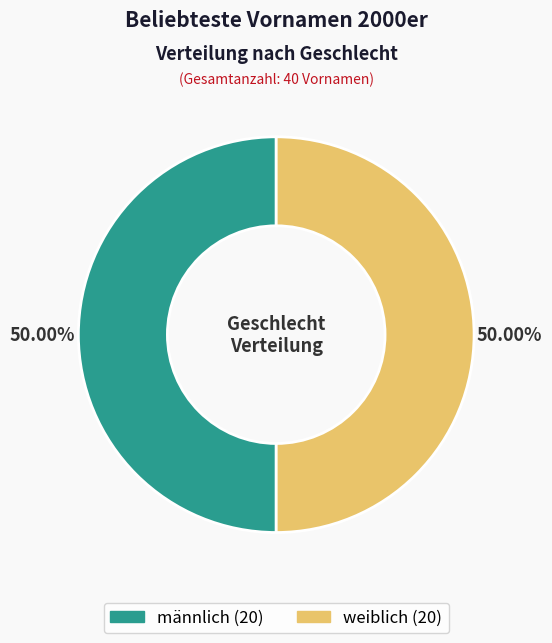

Approximately how many times larger is the value at männlich compared to weiblich?

1.0